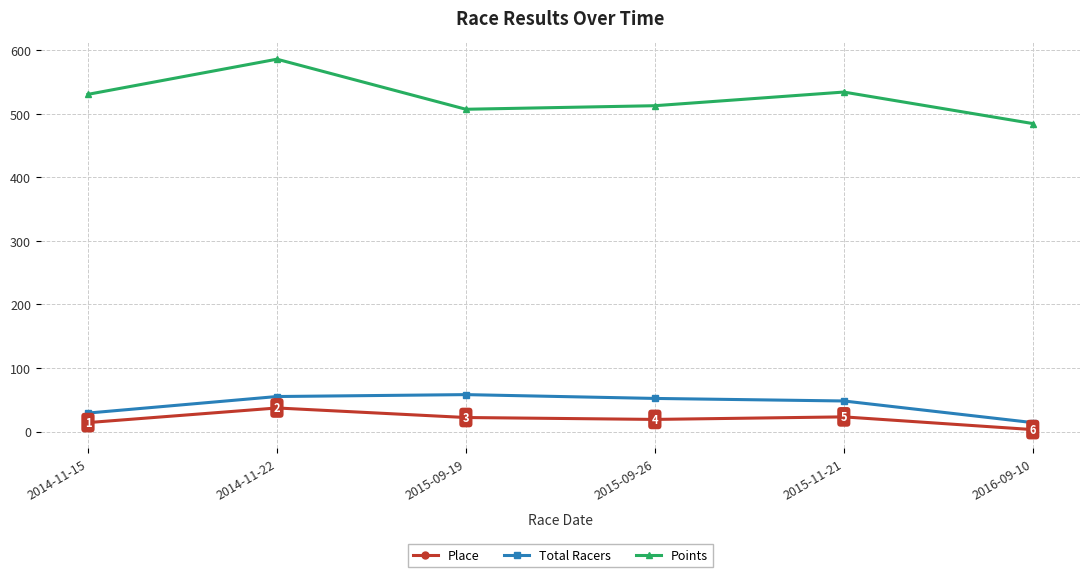

The Total Racers series shows 12.7 at 2015-11-21. True or false?

False